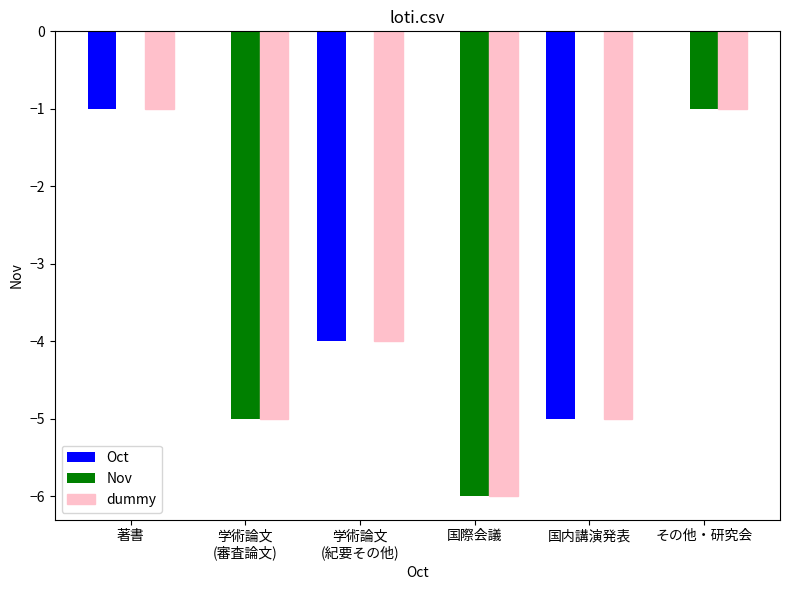

Reading left to right, transcribe all the data shown in this chart.

Oct: -1	0	-4	0	-5	0
Nov: 0	-5	0	-6	0	-1
dummy: -1	-5	-4	-6	-5	-1